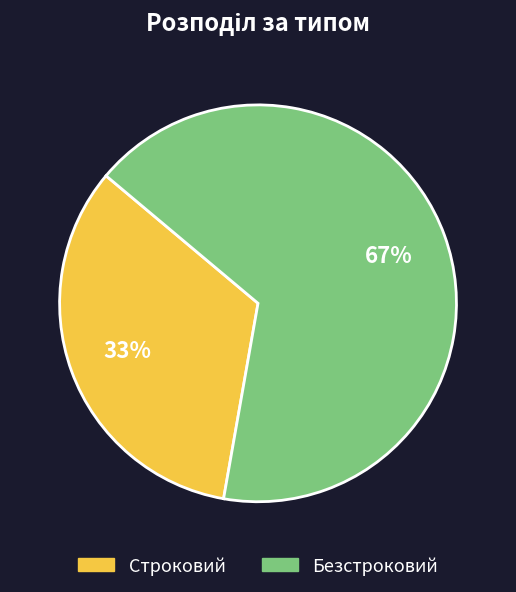

Rank the categories by value from lowest to highest.

Строковий, Безстроковий